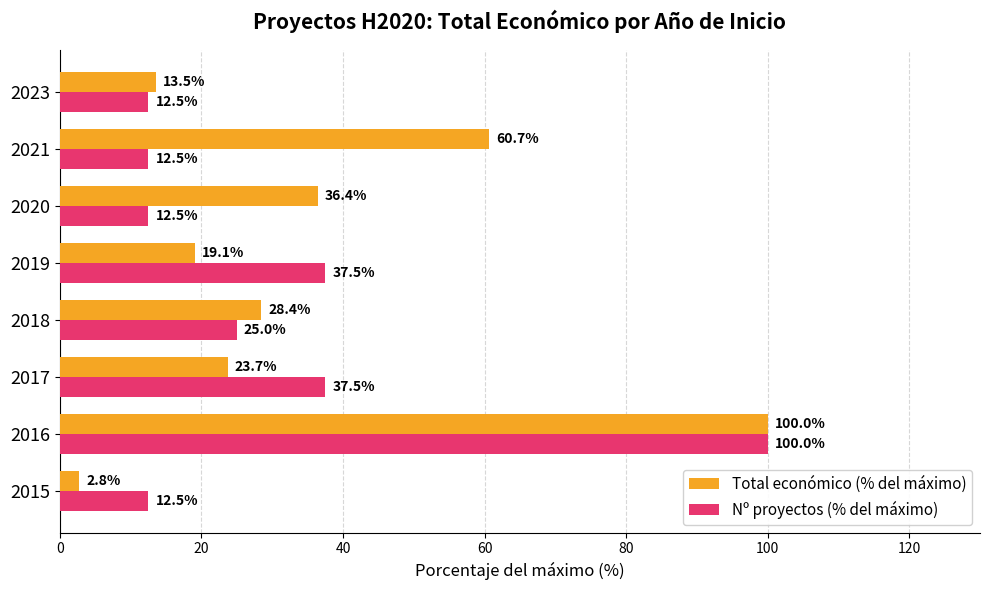

List the series in order of their overall mean, lowest first.

Nº proyectos (% del máximo), Total económico (% del máximo)